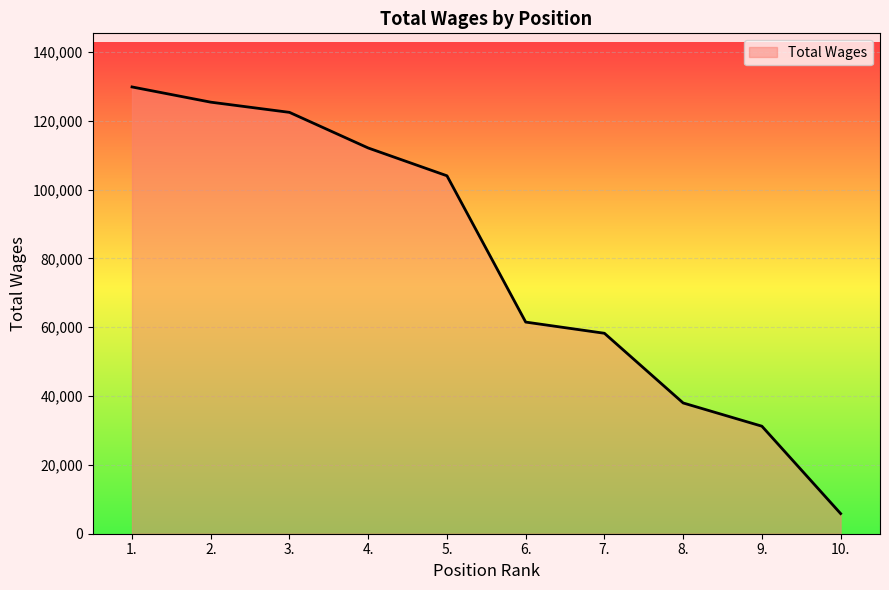

How many series are shown in this chart?

1